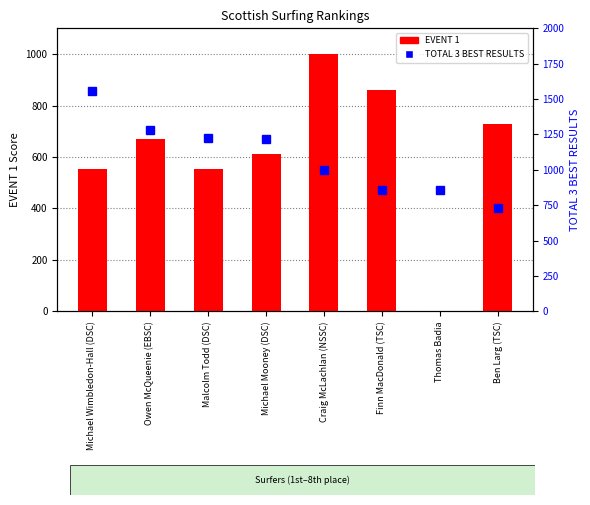

What is the sum of all EVENT 1 values?

4980